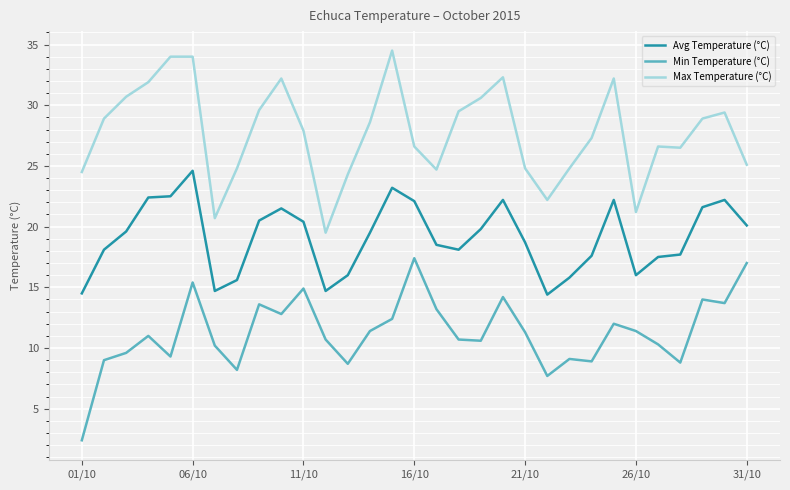

In Avg Temperature (°C), how many points are lower than both neighbors (excluding endpoints)?

5